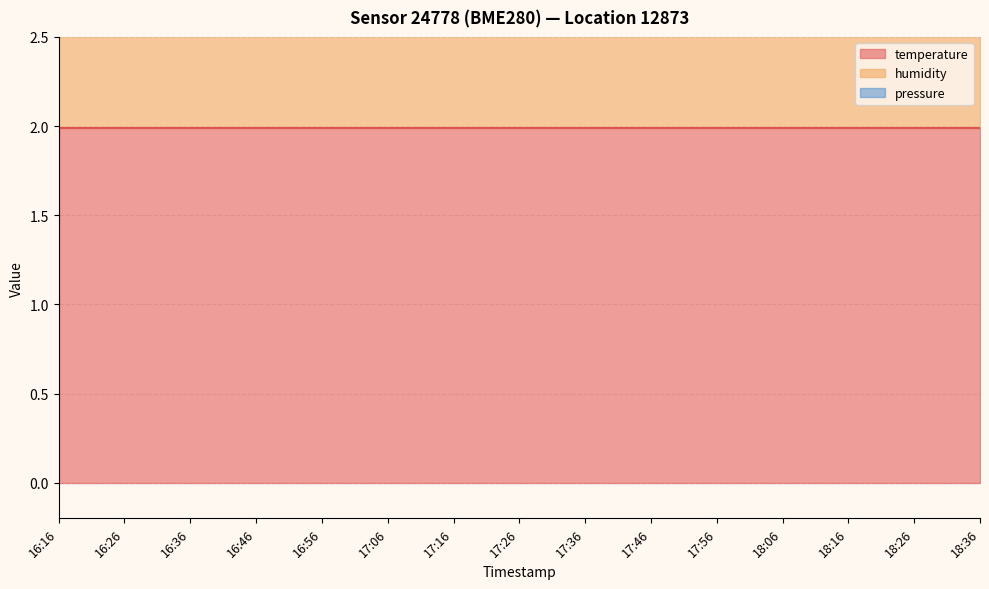

True or false: pressure and temperature intersect in this chart.

False